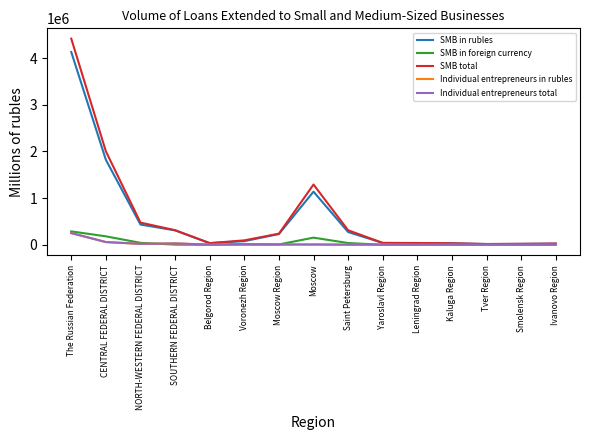

At which category is the sum across all series the highest?

The Russian Federation